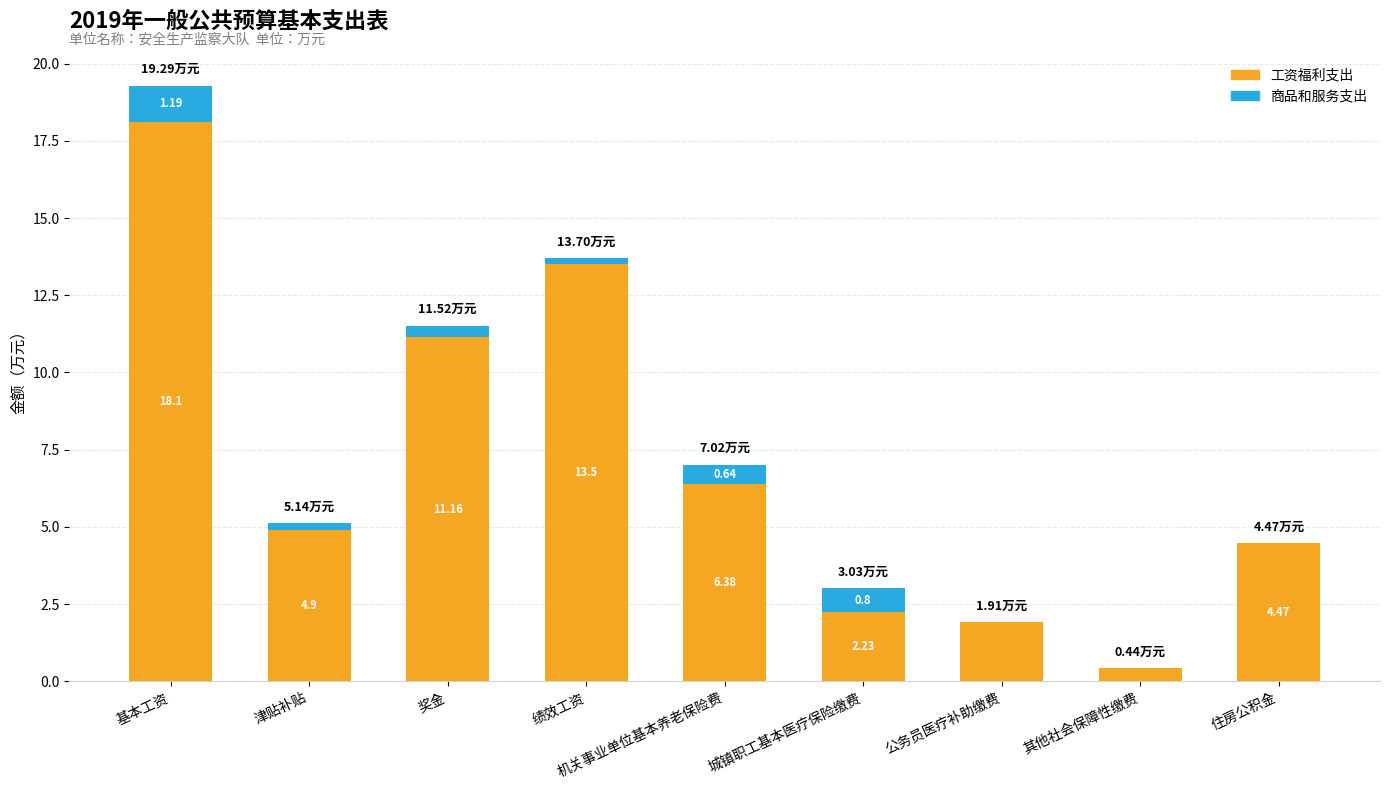

Where is 工资福利支出 nearest to the value 9?

奖金